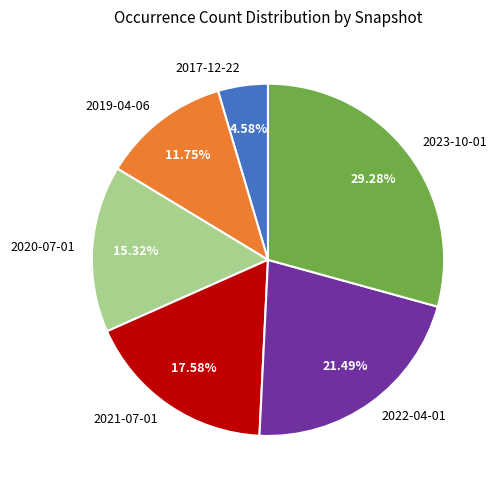

Count the number of slices in the pie.

6